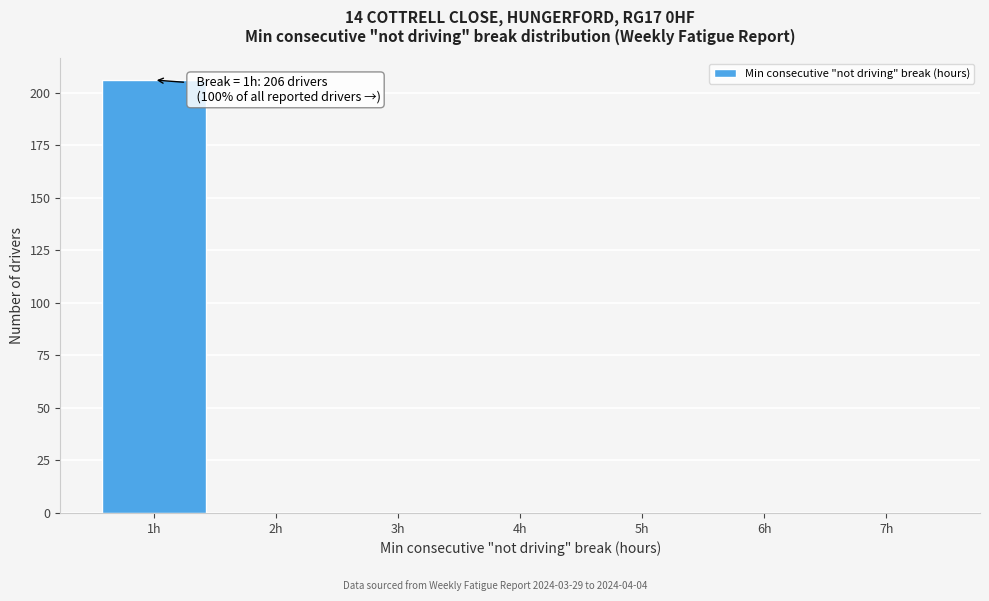

Which range on the x-axis has the tallest bar?

0.5 to 1.5